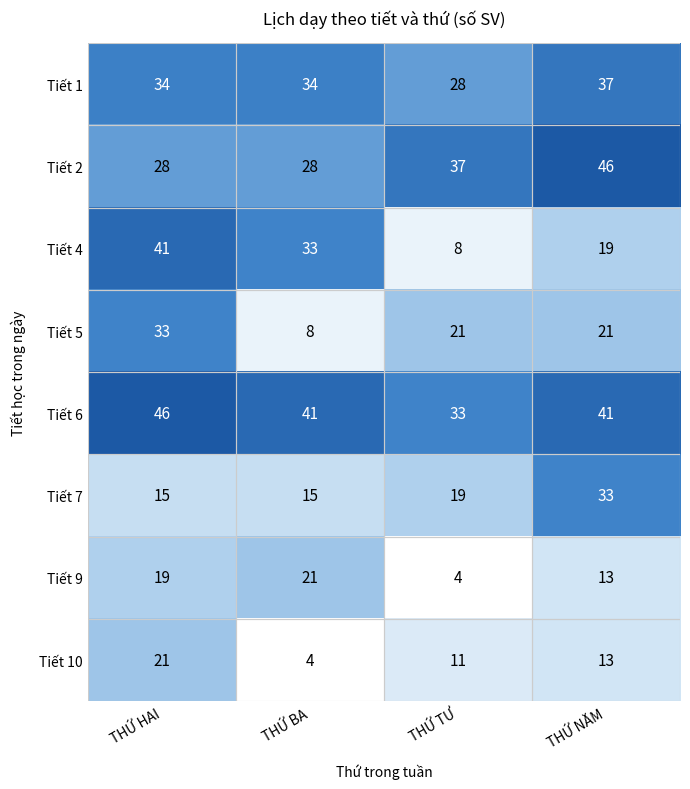

The Tiết 4 series shows 33 at THỨ BA. True or false?

True